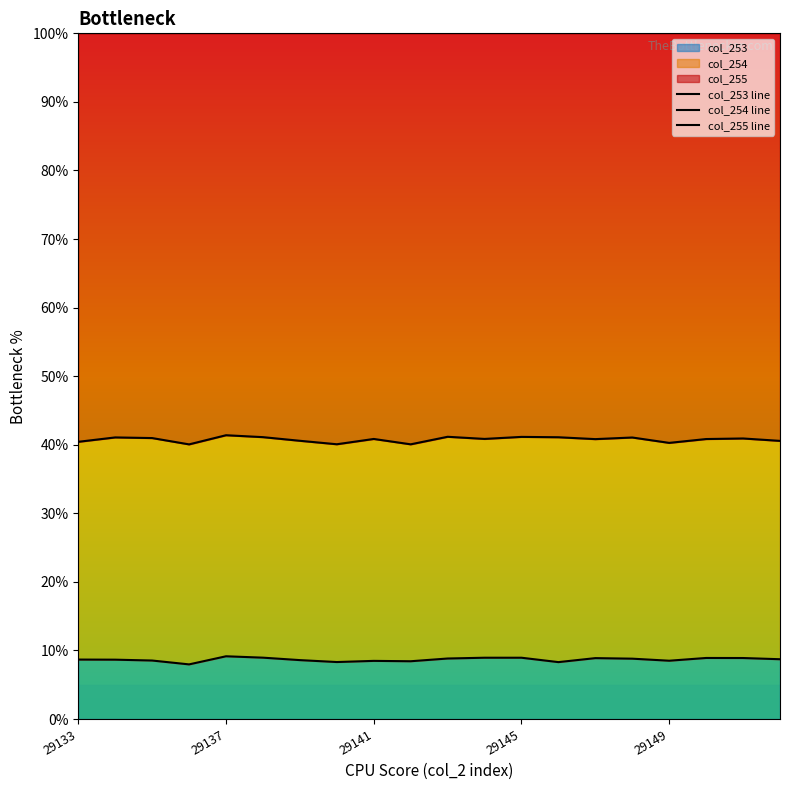

How many data points does each series have?

20